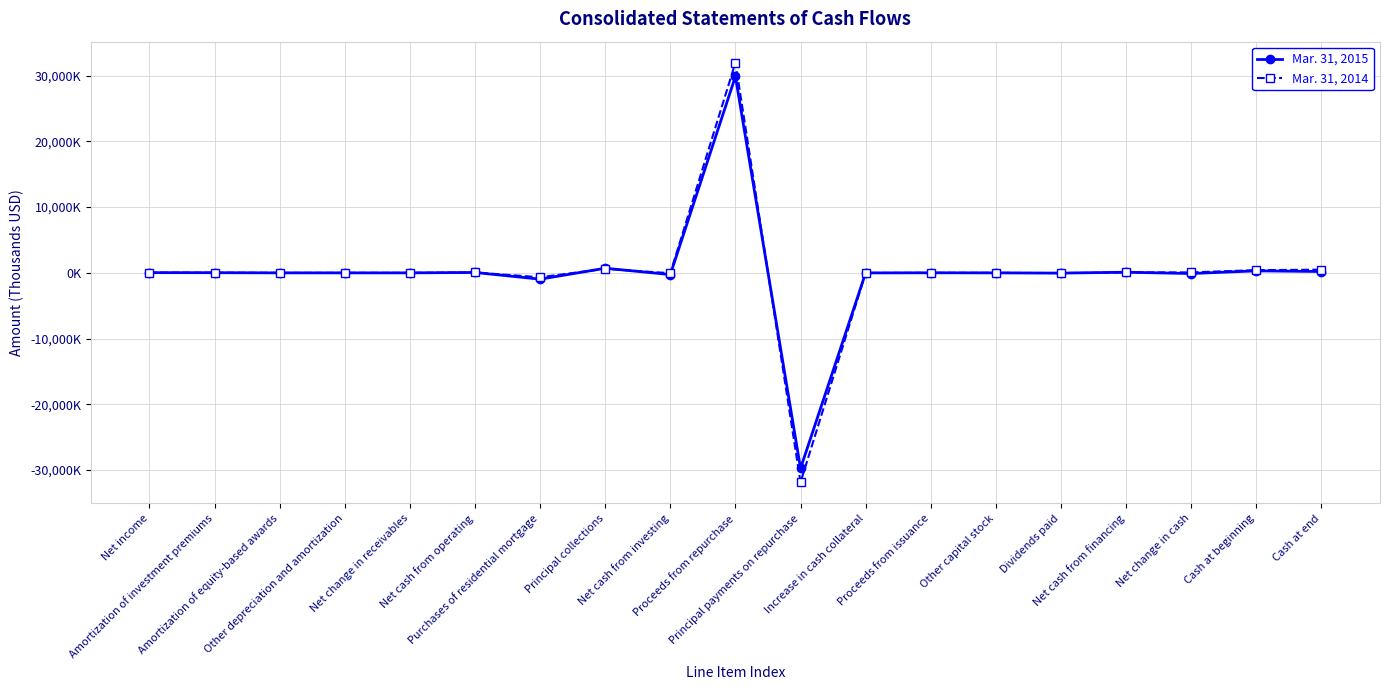

Where do Mar. 31, 2014 and Mar. 31, 2015 first cross each other?

Net income and Amortization of investment premiums